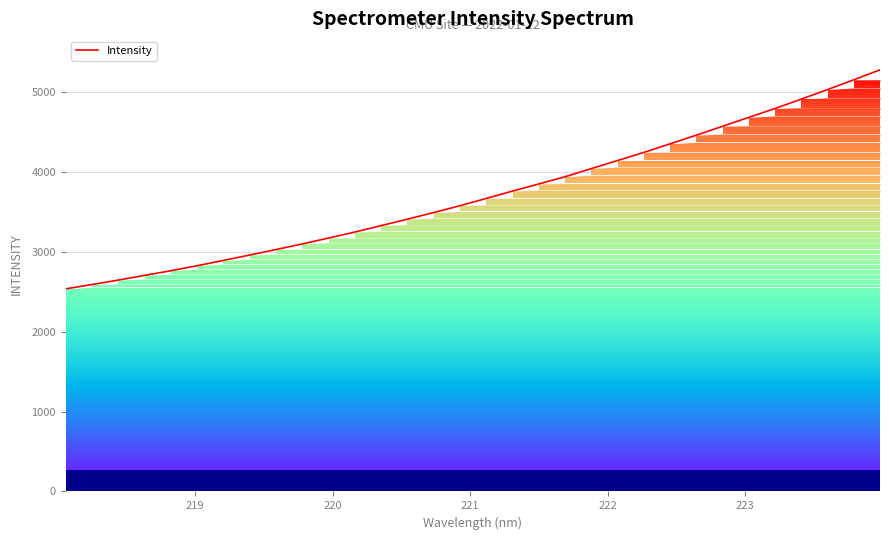

What is the greatest value displayed?

5276.8